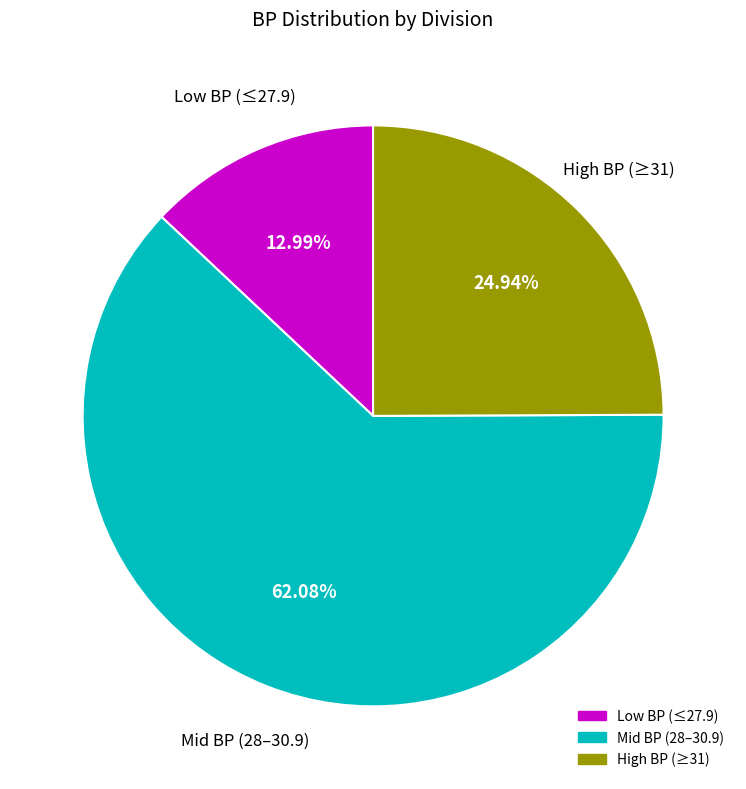

Does any single category account for the majority?

Yes